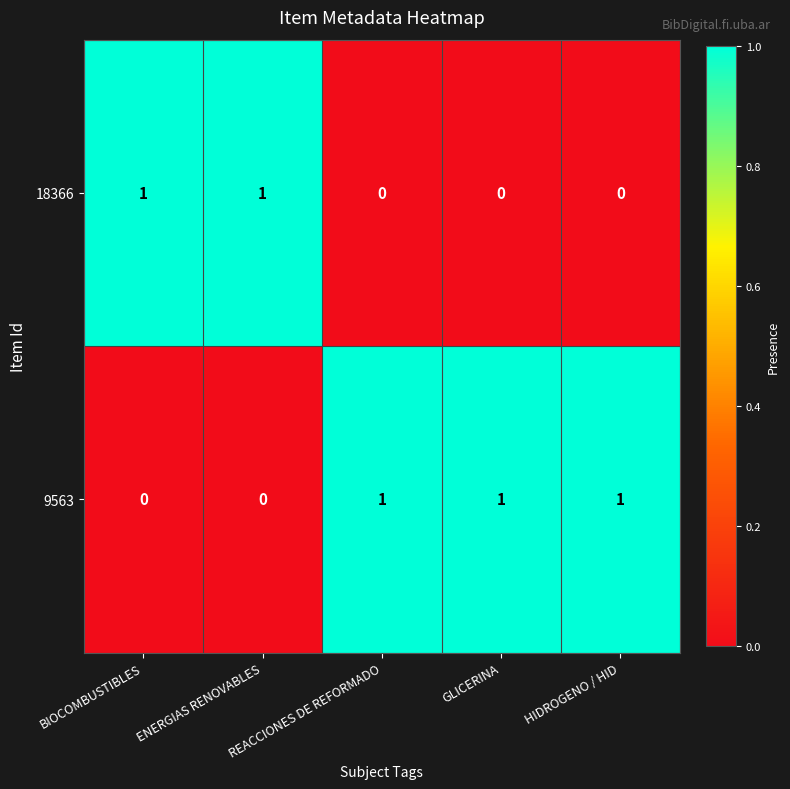

Count the 18366 values in the range 0 to 1.

5